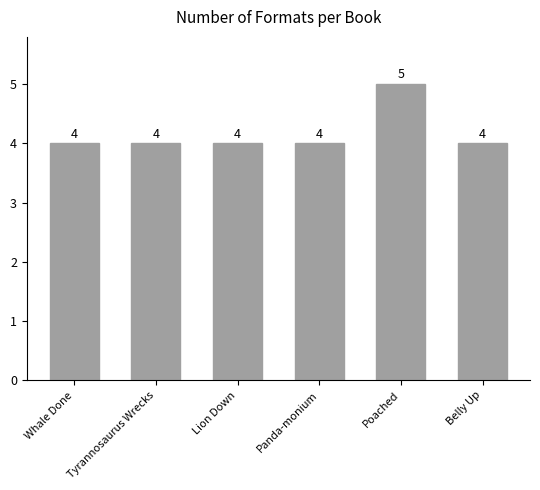

What is the difference between the maximum and minimum values?

1